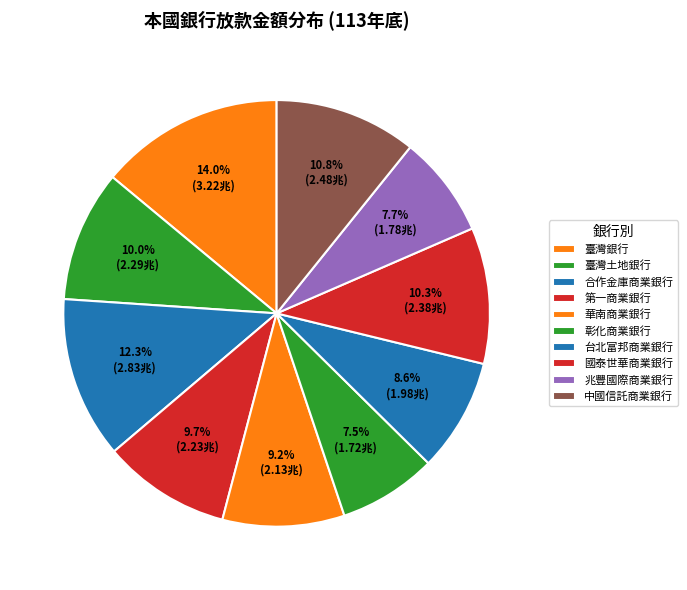

What percentage is the 彰化商業銀行 slice, to the nearest percent?

7%